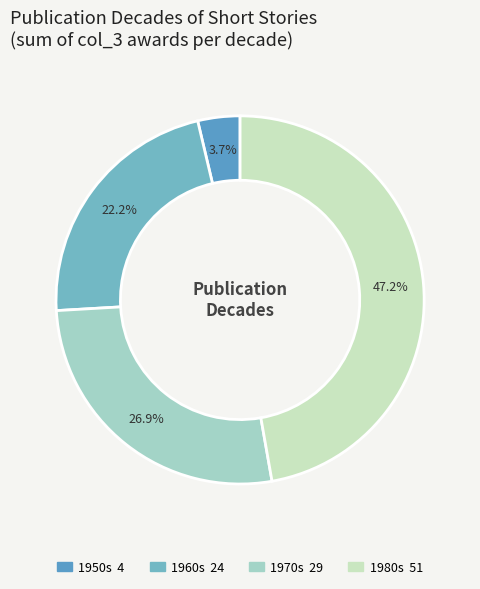

Count the number of slices in the pie.

4